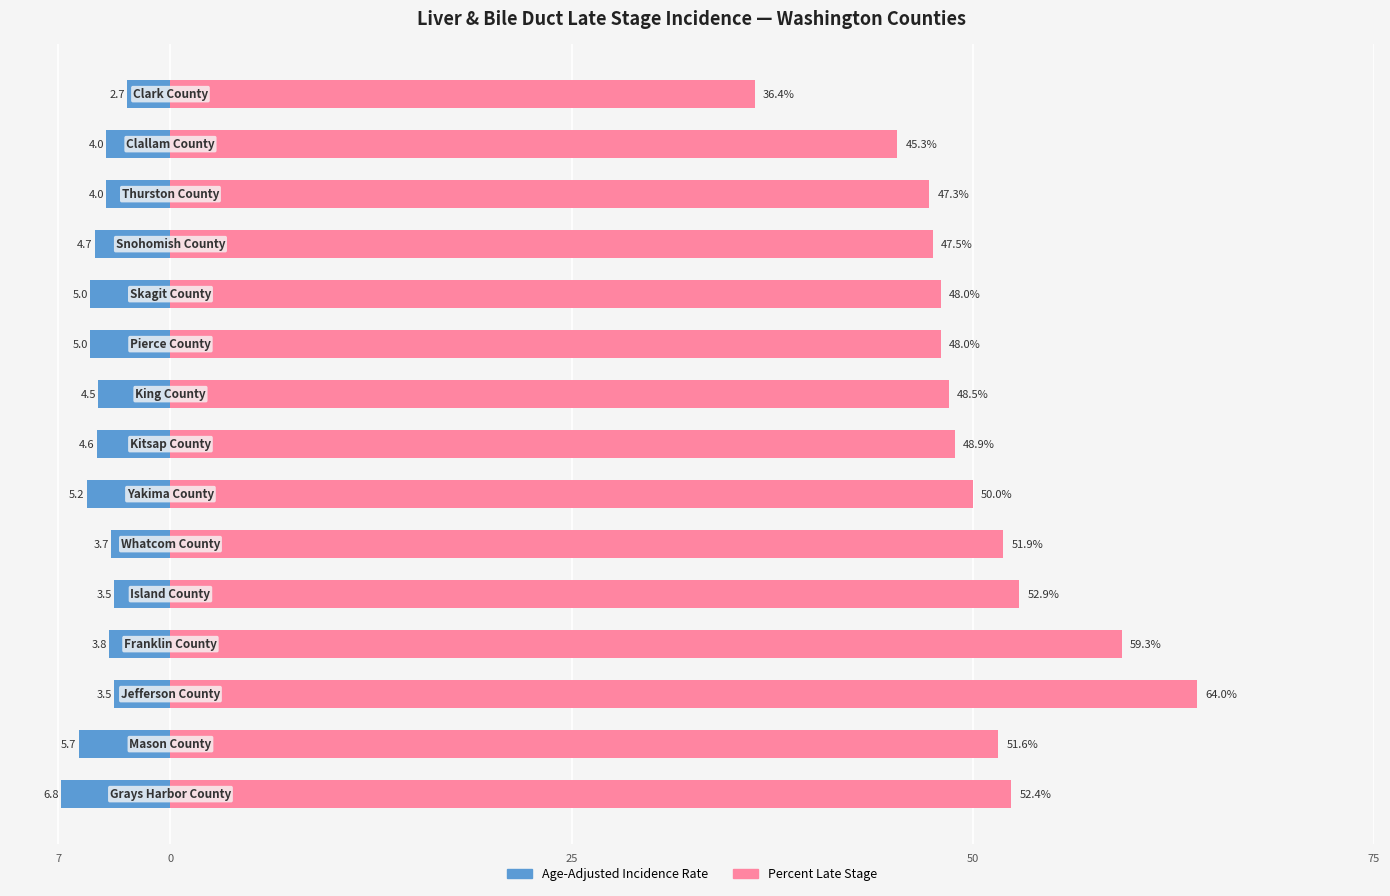

What is the average value of the Age-Adjusted Incidence Rate series?

-4.4